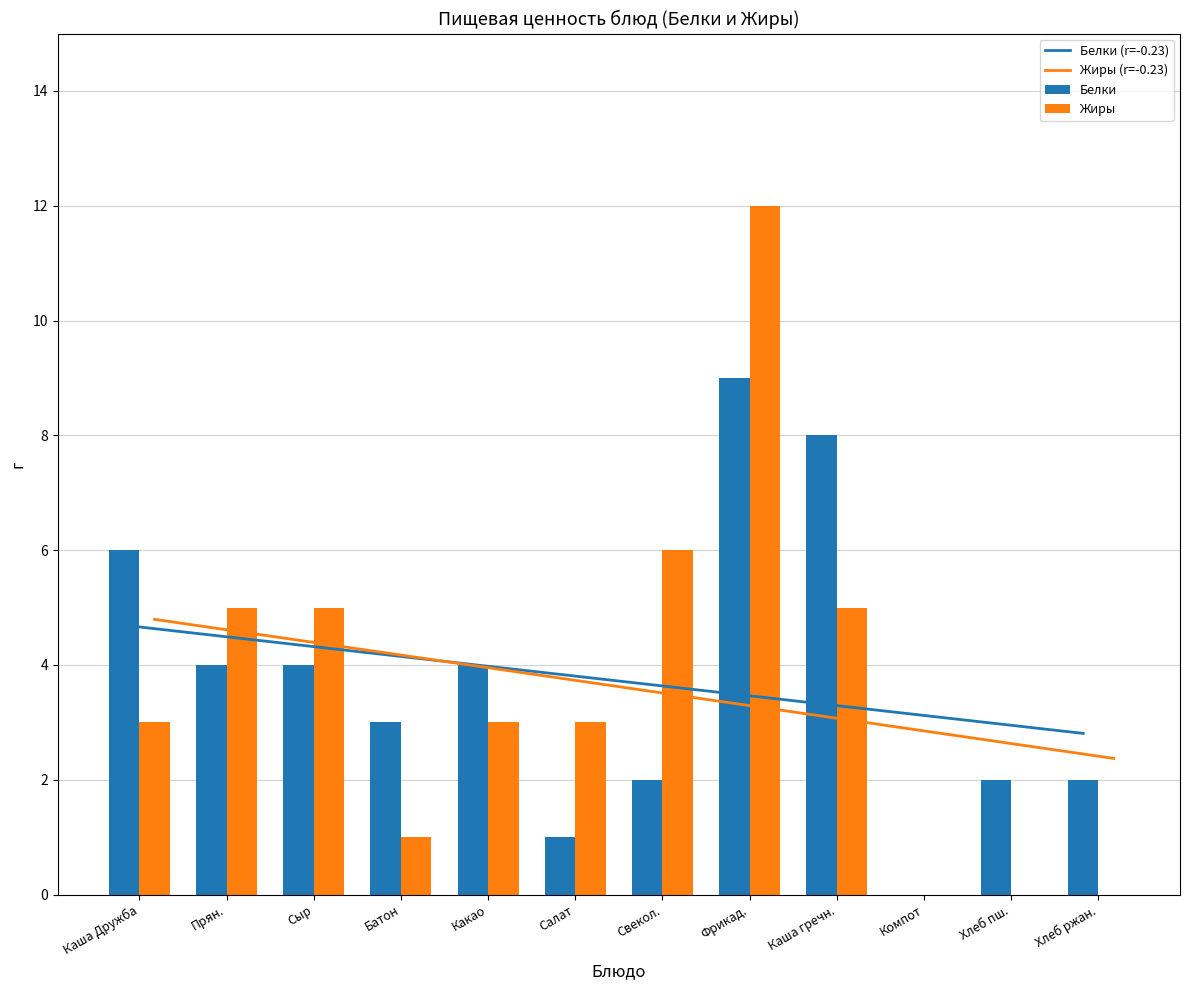

Which series has the largest range (max minus min)?

Жиры